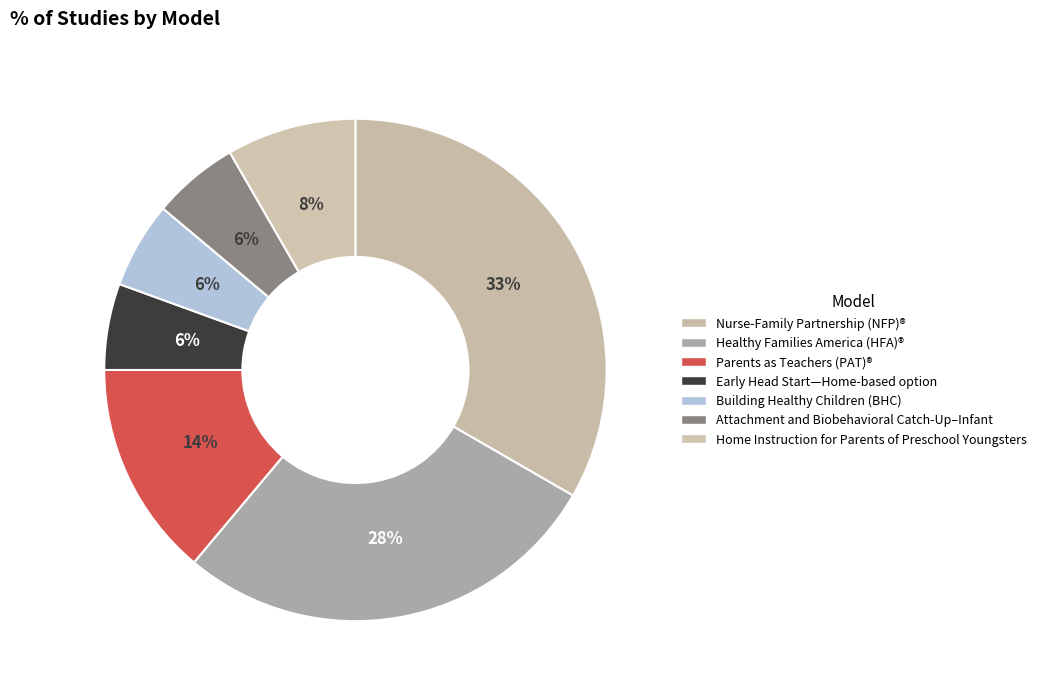

Count the number of slices in the pie.

7